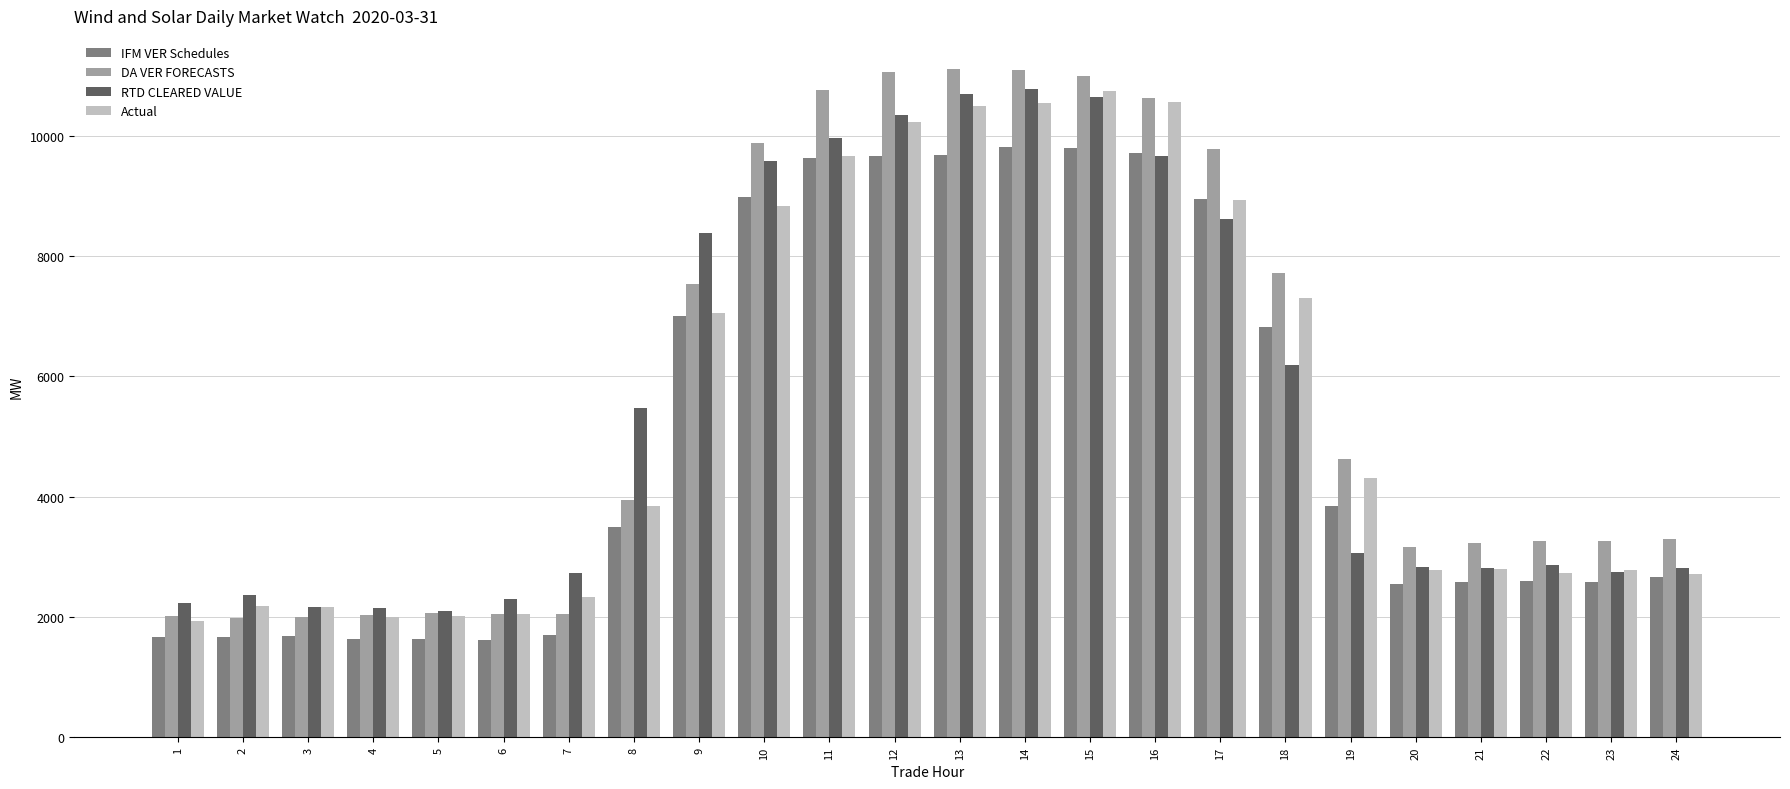

The RTD CLEARED VALUE series shows 4027.2 at 21. True or false?

False